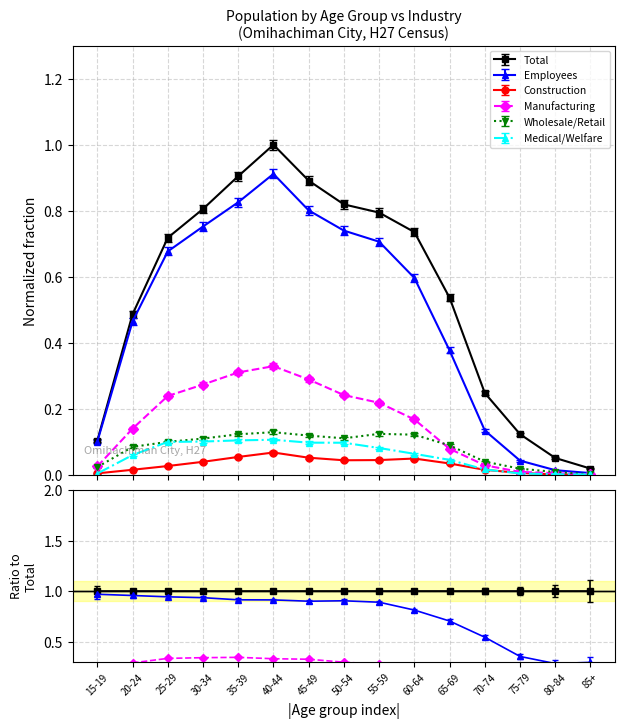

What is the value of the Employees point at the 1st from the left?

0.1